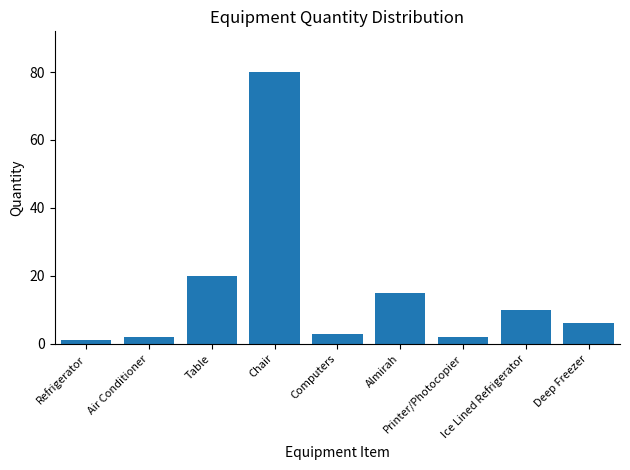

Which category has the highest value across all series?

Chair